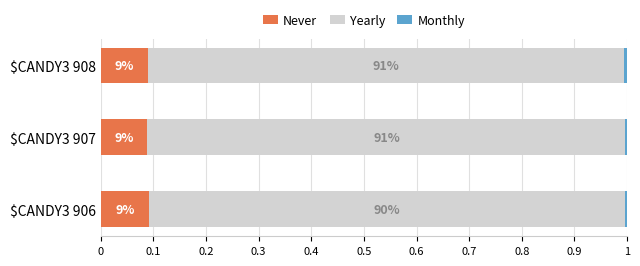

Reading left to right, list all the values displayed in this chart.

Never: 0.1	0.1	0.1
Yearly: 0.9	0.9	0.9
Monthly: 0.0	0.0	0.0